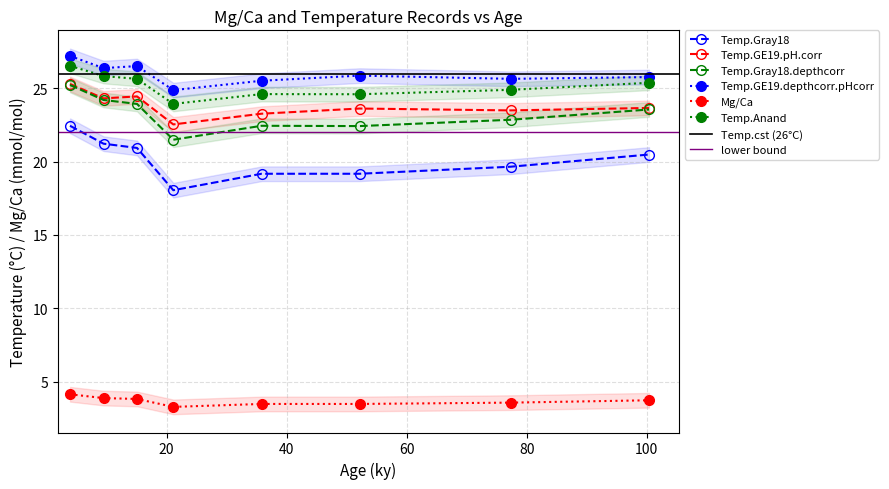

What is the maximum value for Mg/Ca?

4.1